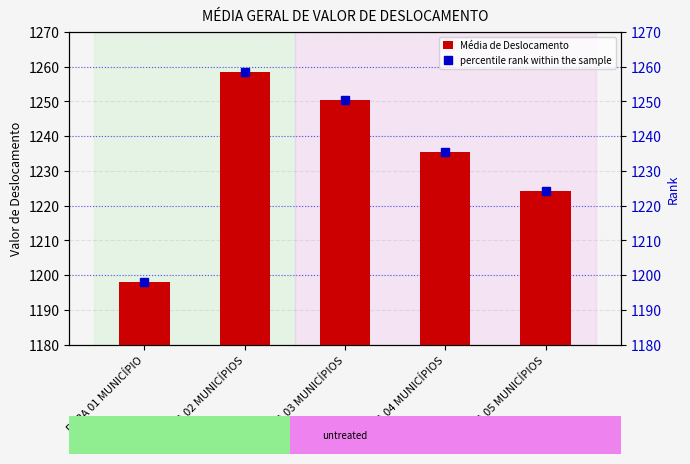

At which label does percentile rank within the sample reach its minimum?

PARA 01 MUNICÍPIO